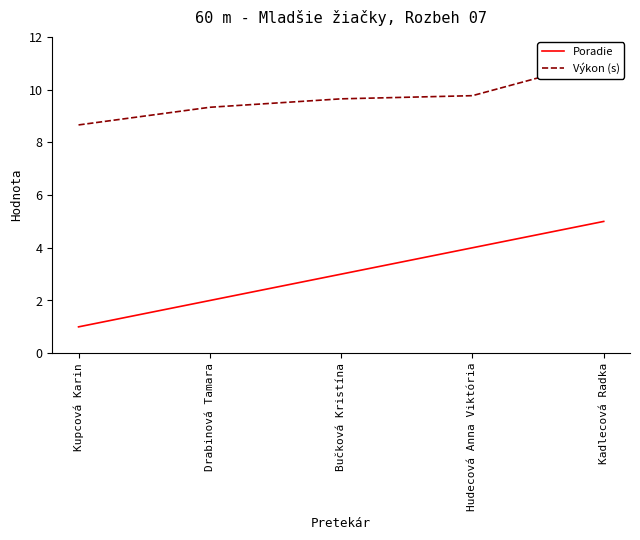

Rank the series by their maximum value, from highest to lowest.

Výkon (s), Poradie